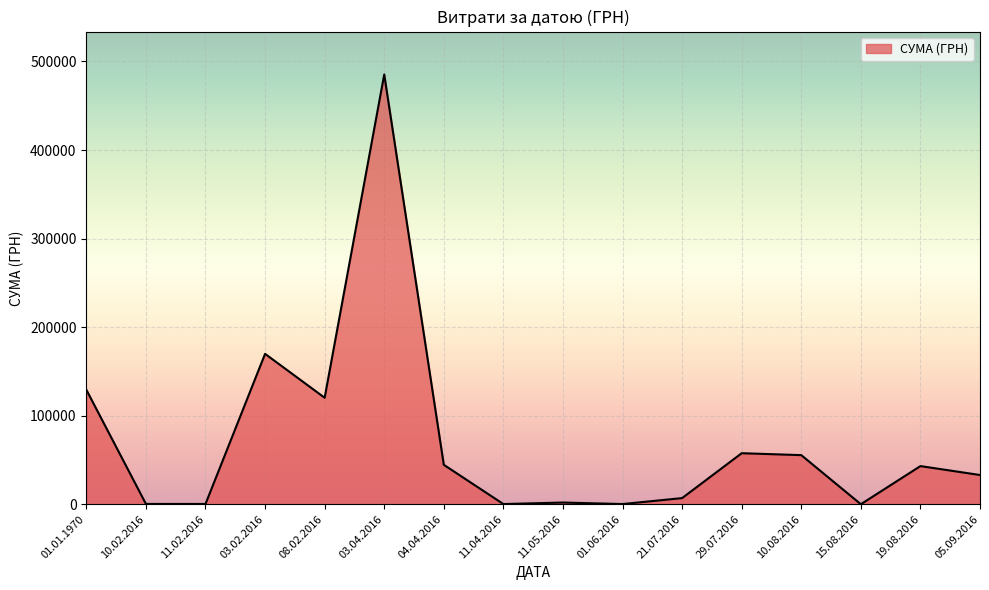

True or false: the data shows 169829.3 at 03.02.2016.

True